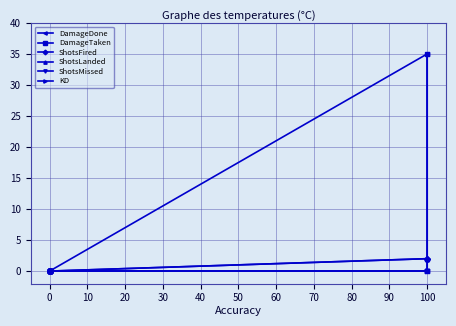

How many lines are shown in the chart?

6